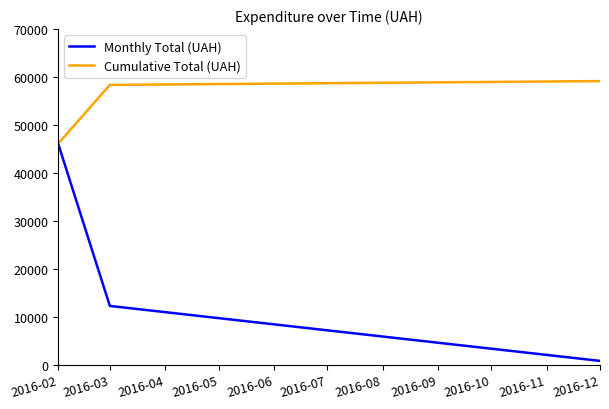

Reading left to right, list all the values displayed in this chart.

Monthly Total (UAH): 2016-02=46096.5	2016-03=12259.1	2016-12=799.3
Cumulative Total (UAH): 2016-02=46096.5	2016-03=58355.6	2016-12=59154.9